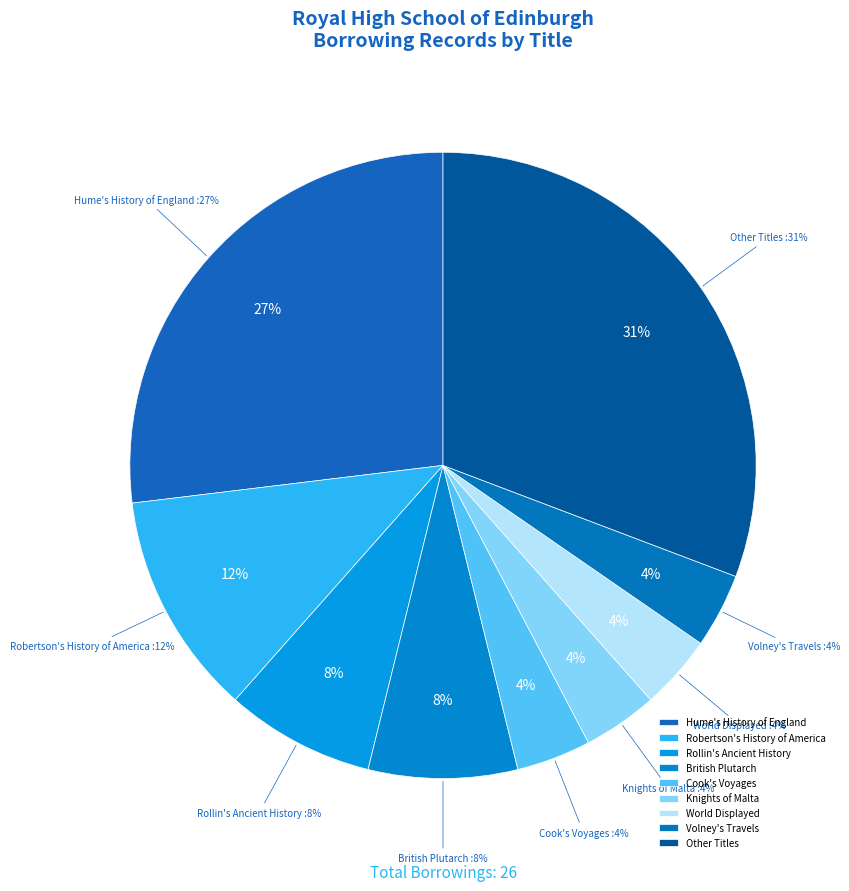

Does Cook's Voyages represent more than half of the total?

No